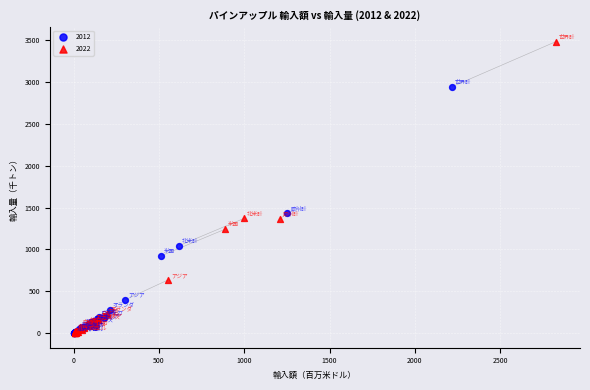

Which series has the widest spread of Y values?

2022